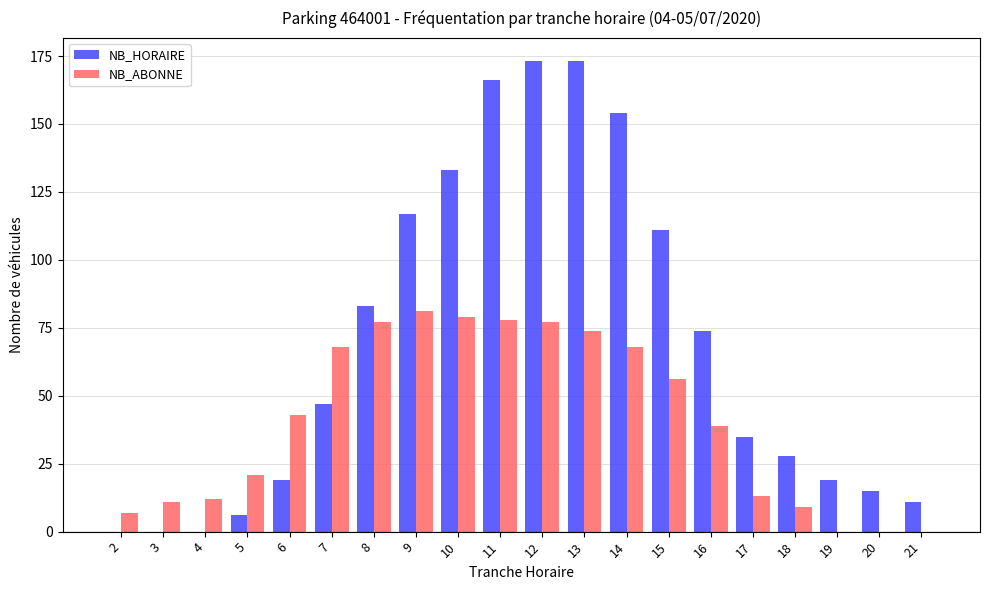

Reading left to right, extract all data points from this chart.

NB_HORAIRE: 2=0	3=0	4=0	5=6	6=19	7=47	8=83	9=117	10=133	11=166	12=173	13=173	14=154	15=111	16=74	17=35	18=28	19=19	20=15	21=11
NB_ABONNE: 2=7	3=11	4=12	5=21	6=43	7=68	8=77	9=81	10=79	11=78	12=77	13=74	14=68	15=56	16=39	17=13	18=9	19=0	20=0	21=0